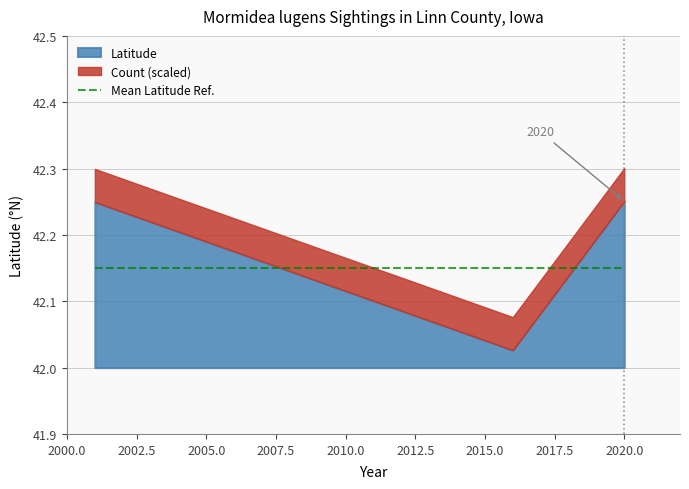

The Count series shows 0.5 at 2016-08-18. True or false?

False